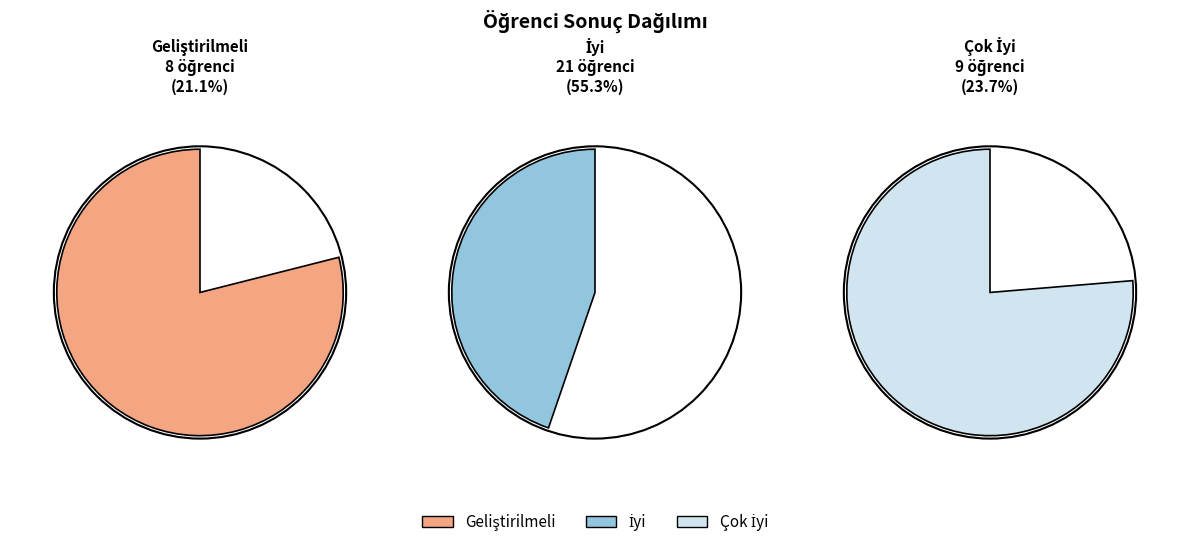

Which slice is the largest?

İyi